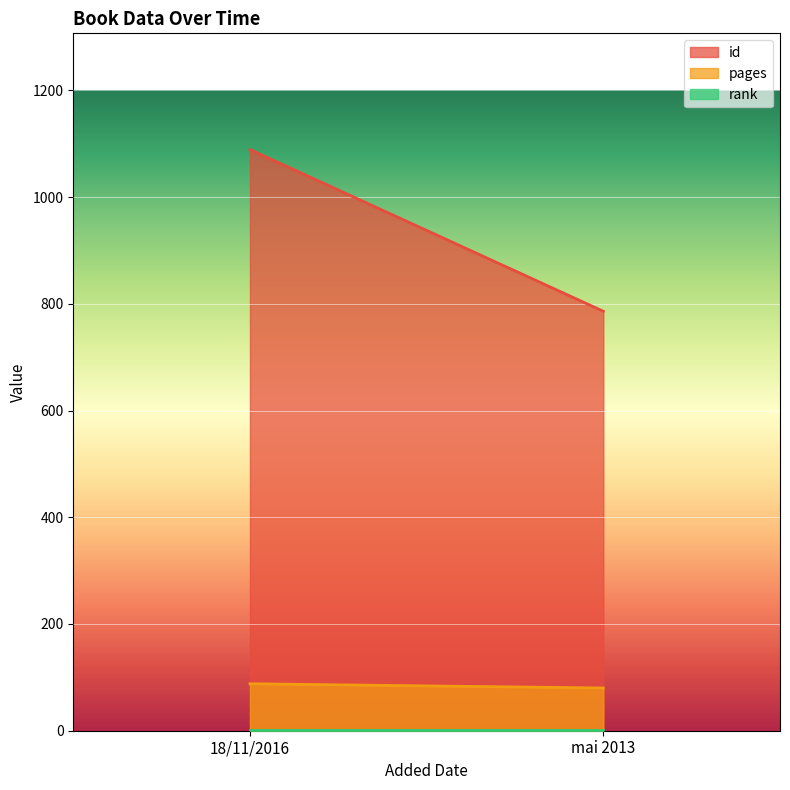

What is the difference between the pages values at 18/11/2016 and mai 2013?

8